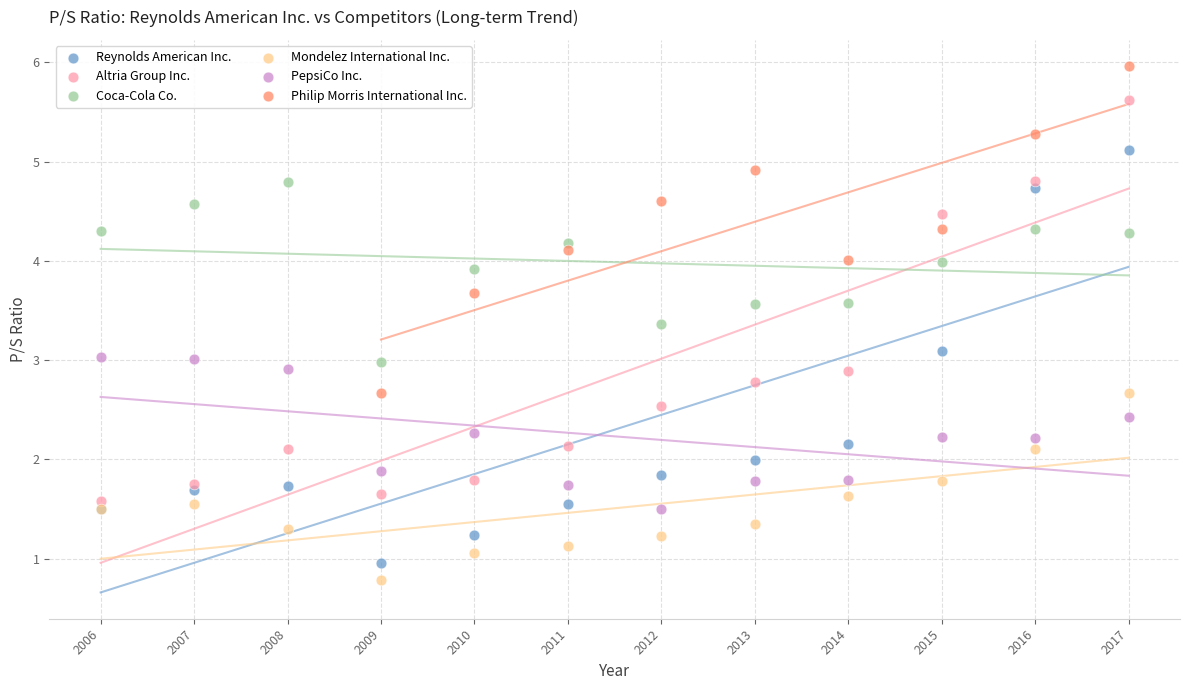

Which series reaches the maximum Y coordinate?

Philip Morris International Inc.